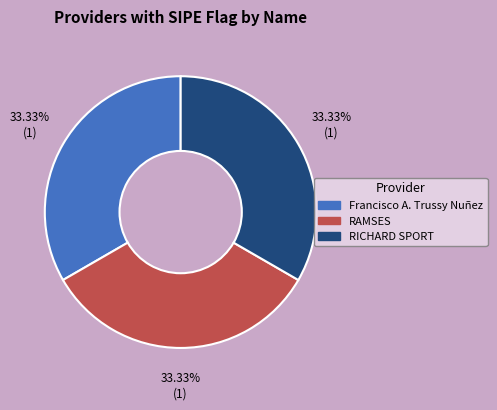

Is there a majority slice in this chart?

No